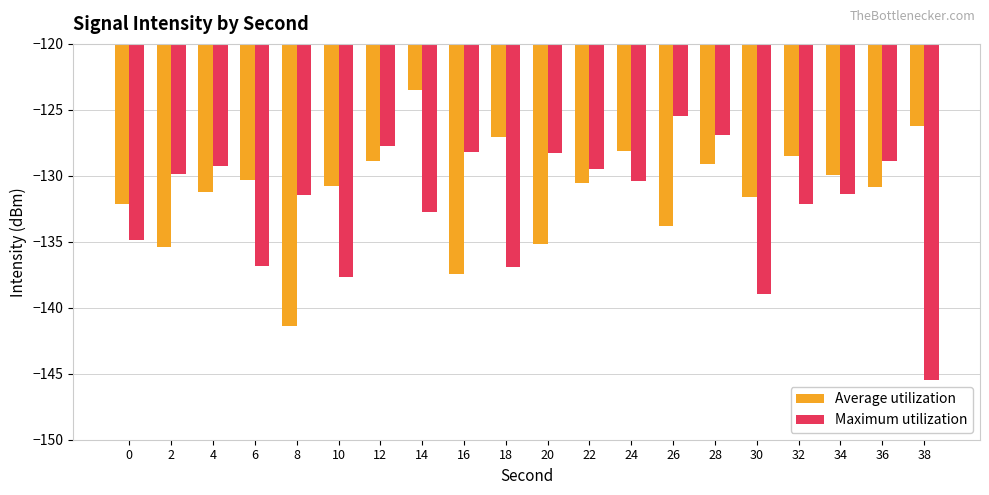

Which series has the largest range (max minus min)?

Maximum utilization